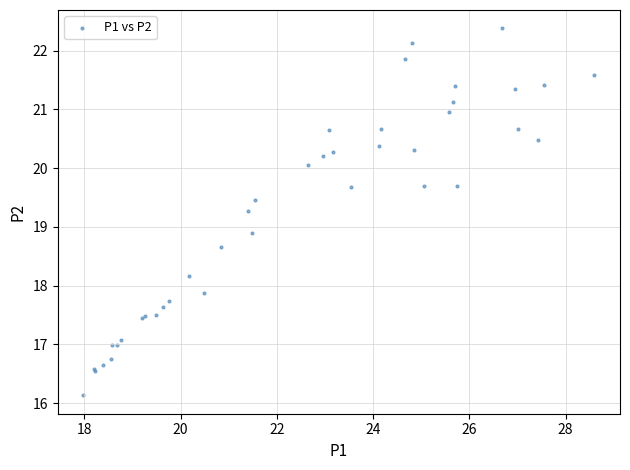

What Y value in the scatter plot is closest to 19?

18.9